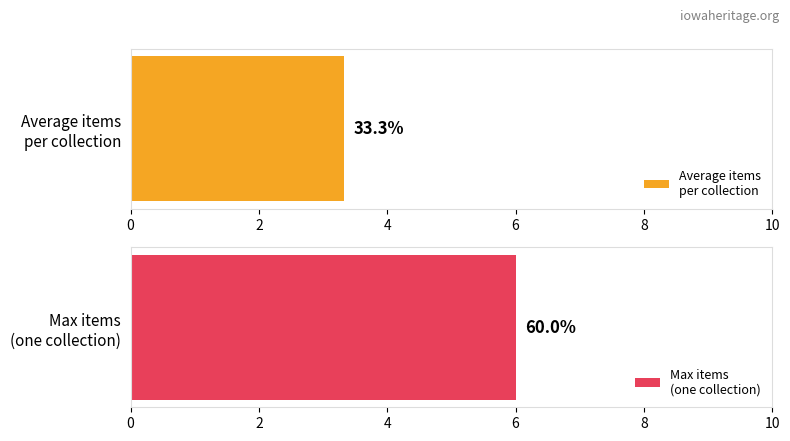

At how many categories does at least one series exceed 2?

1